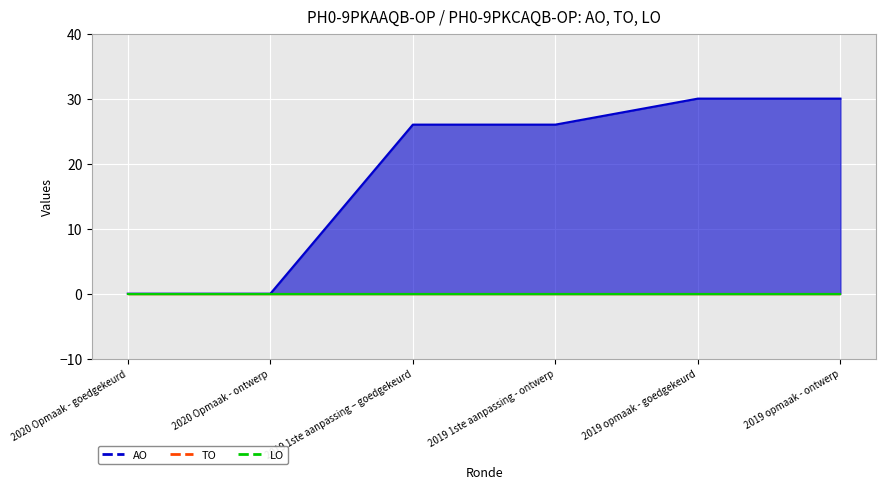

What is the difference between the maximum and minimum values in the AO line series?

30